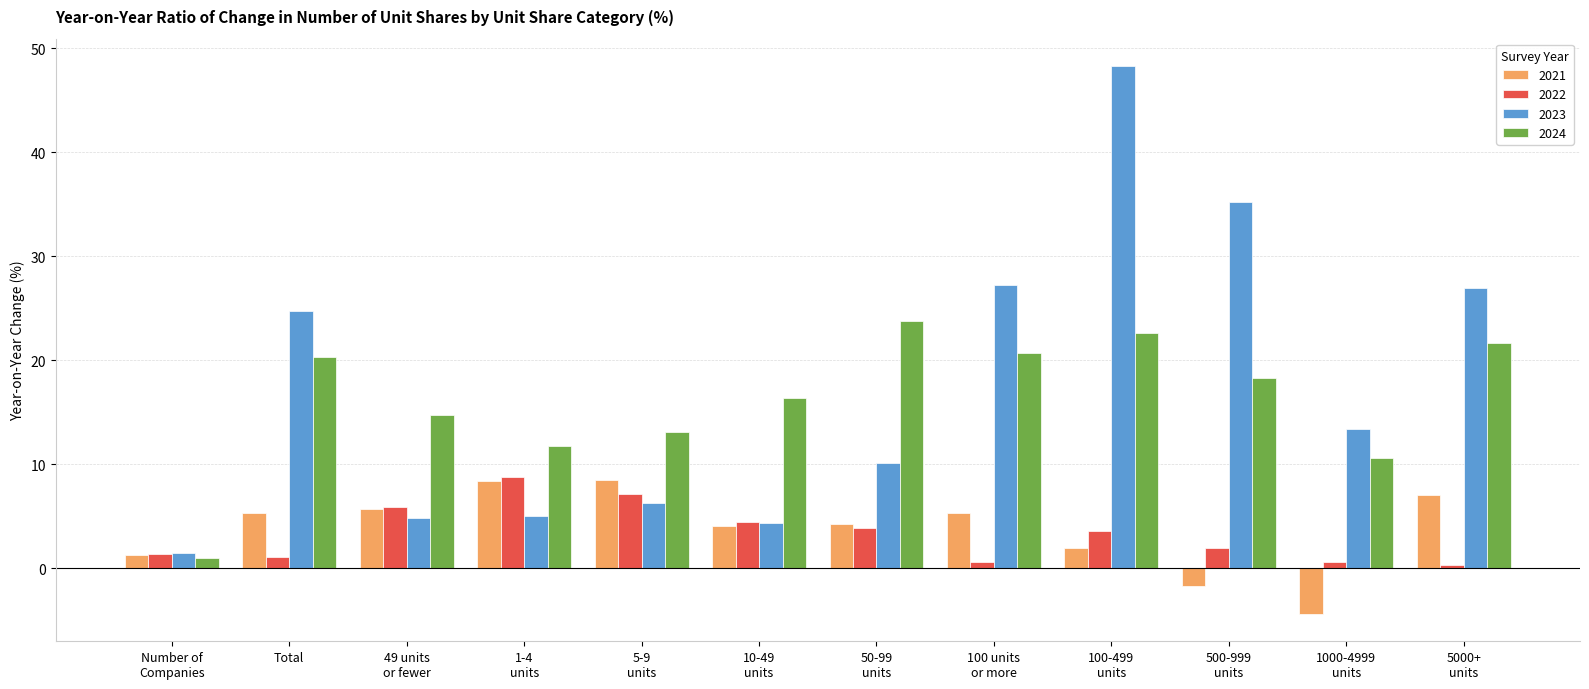

What is the difference between the second highest and second lowest values in the 2021 series?

10.1